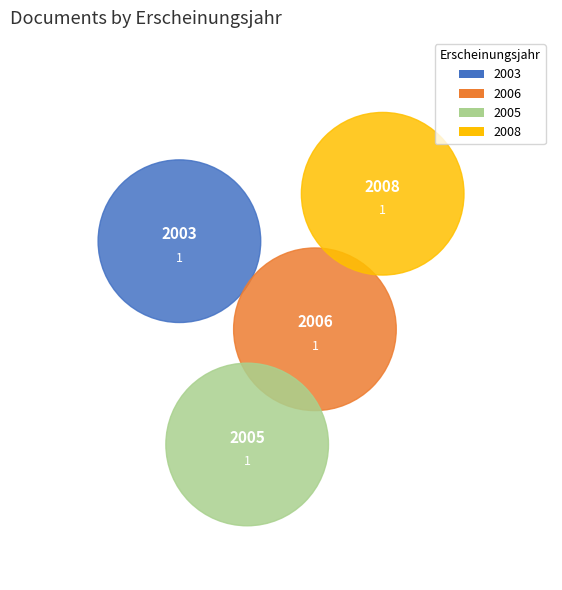

To the nearest percent, what is the average slice percentage?

25%